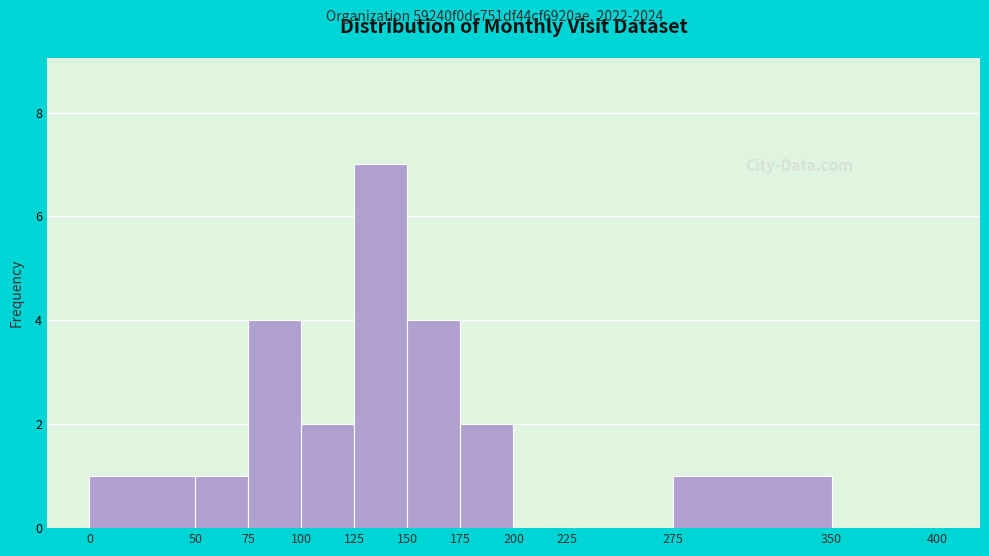

Reading left to right, transcribe this chart: for each bar, give the range it covers on the x-axis and its height. The values are not printed on the chart, so give them approximately, as read against the axis.

0 to 50: 1
50 to 75: 1
75 to 100: 4
100 to 125: 2
125 to 150: 7
150 to 175: 4
175 to 200: 2
200 to 225: 0
225 to 275: 0
275 to 350: 1
350 to 400: 0